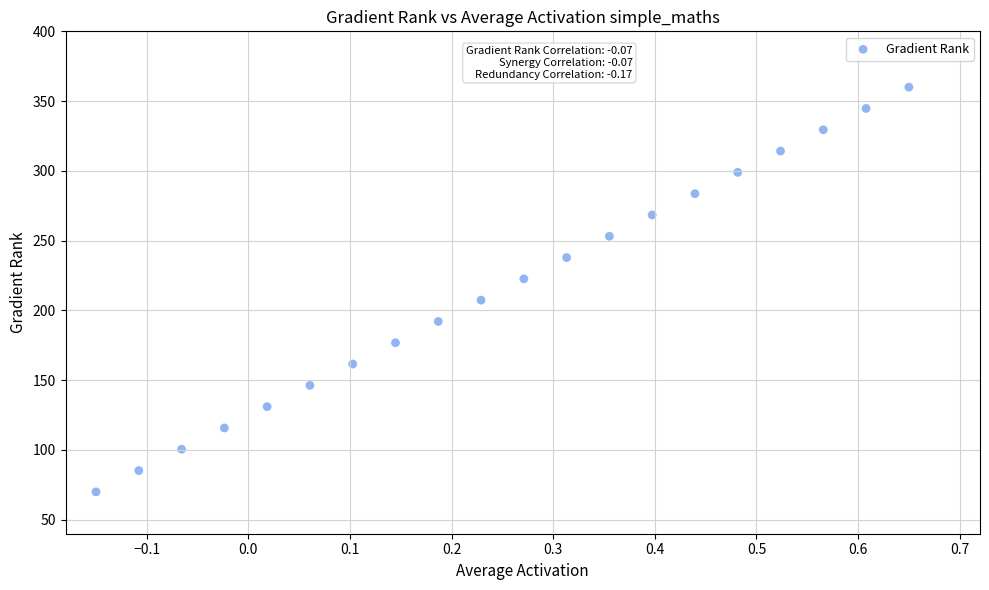

What is the range of Y values (max minus min)?

290.0